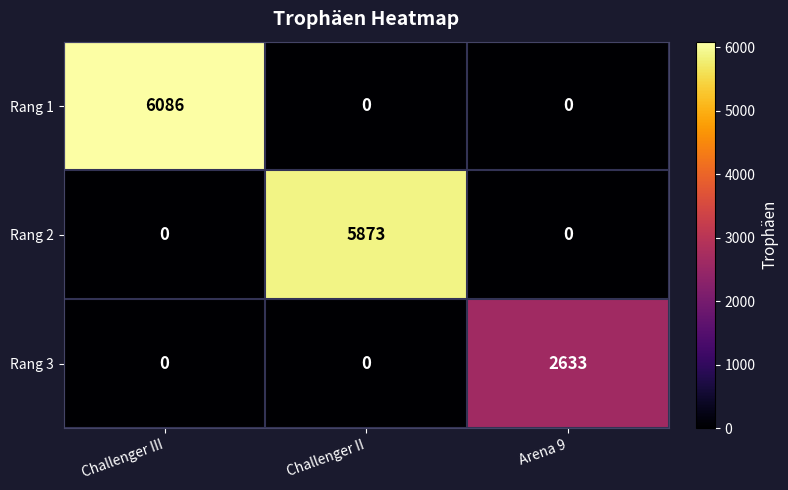

How many series are shown in this chart?

3